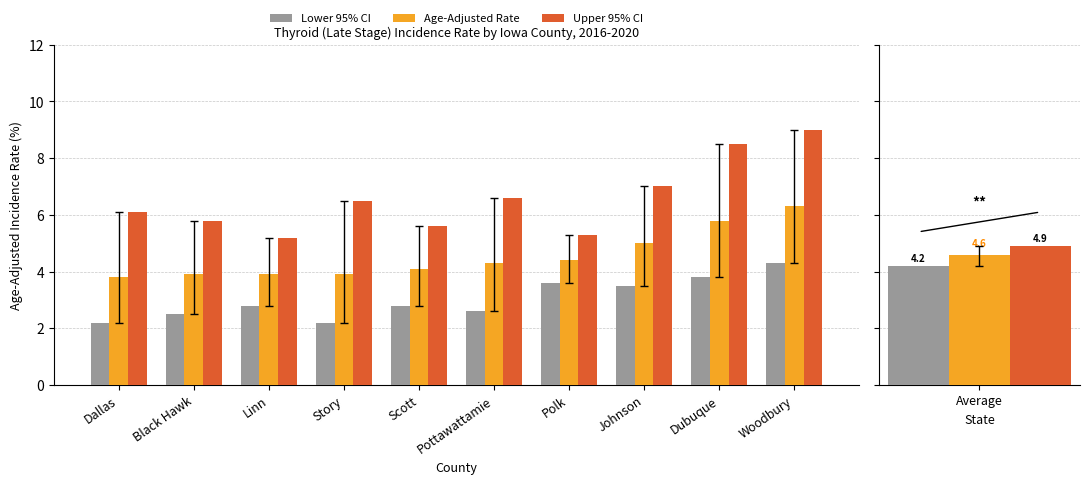

What is the total value across all series at Woodbury?

19.6